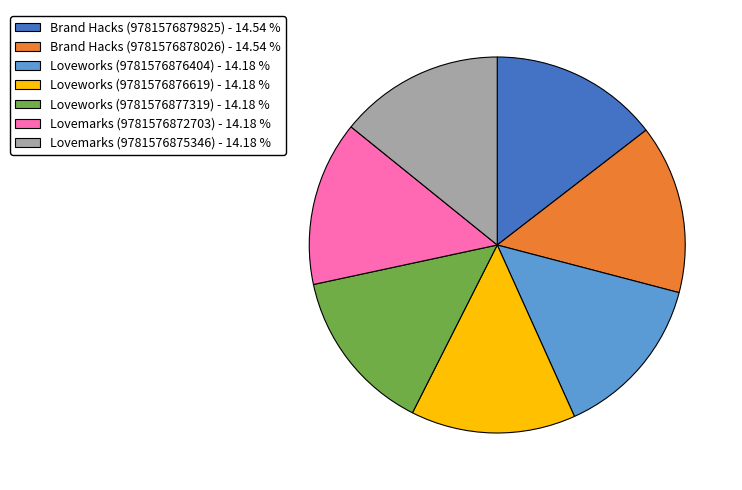

The Loveworks (9781576877319) slice represents 14% of the pie. True or false?

True